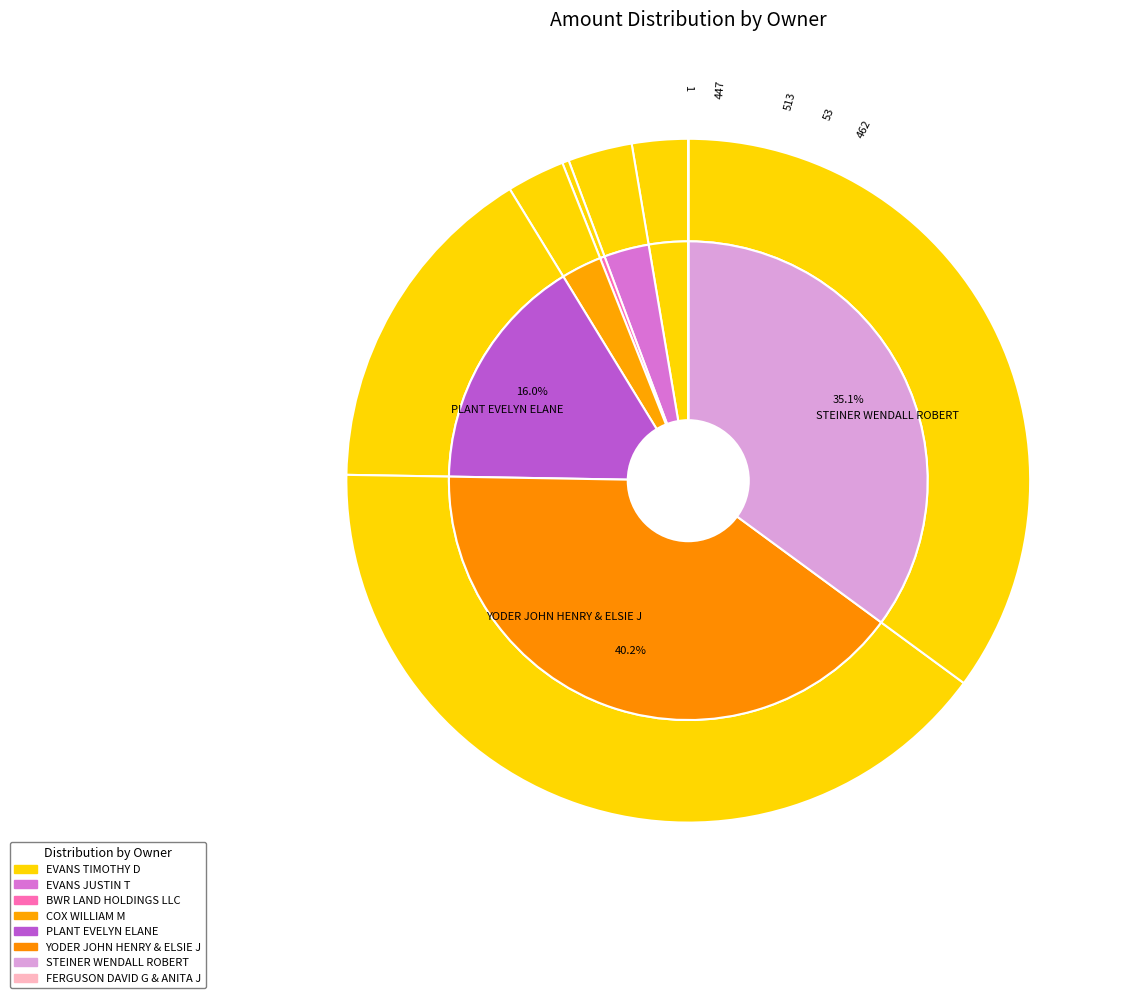

To the nearest percent, what percentage of the pie is STEINER WENDALL ROBERT?

35%